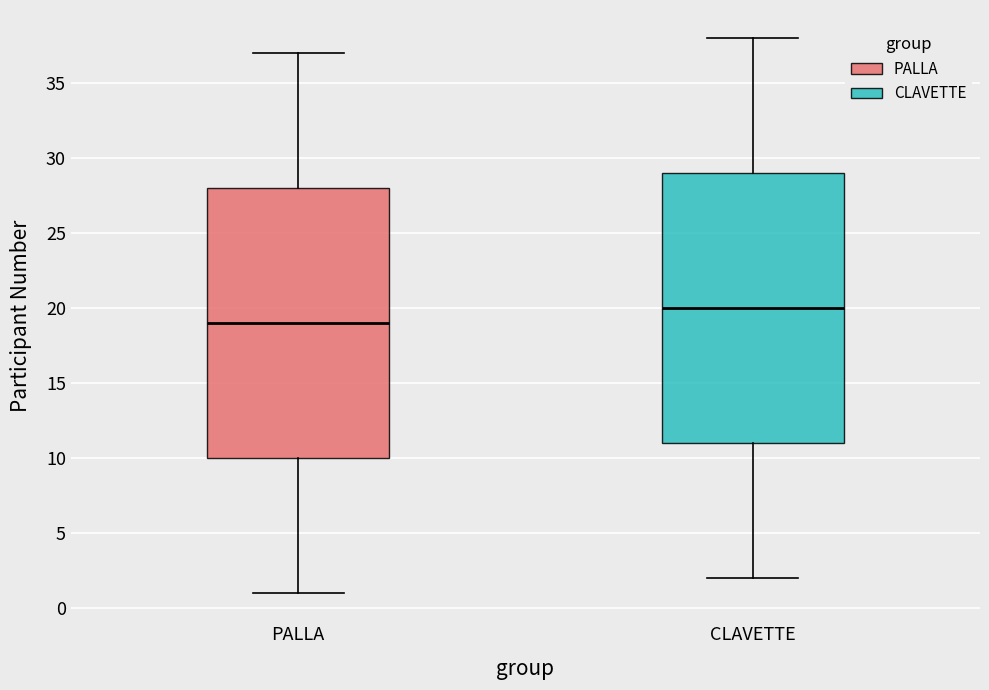

Where does the median line of the box for CLAVETTE sit on the y-axis? The values are not printed on the chart, so give them approximately, as read against the axis.

20